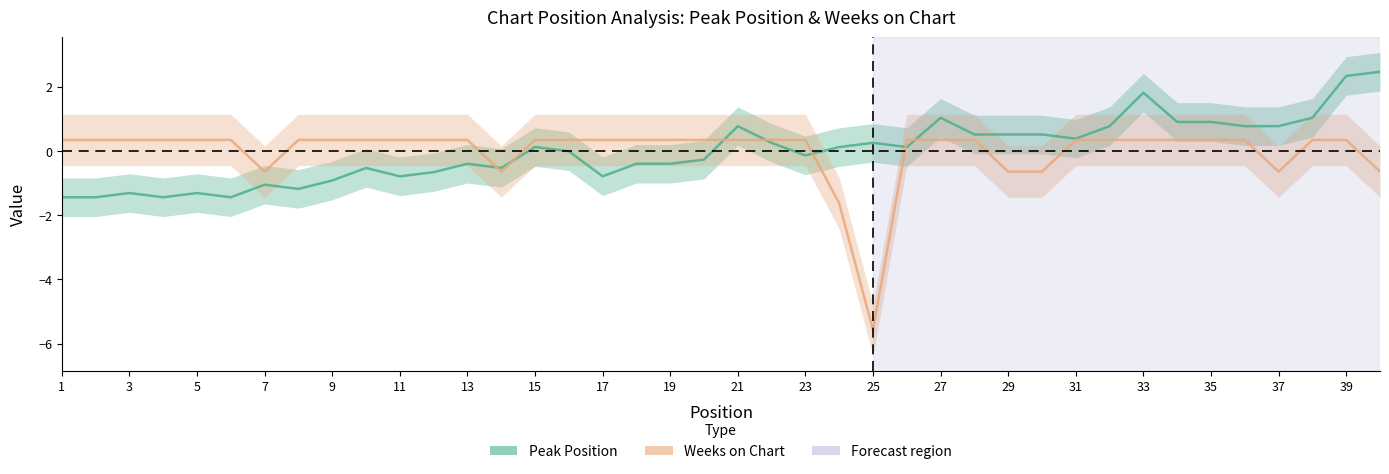

List the series in order of their peak value, highest first.

Peak Position, Weeks on Chart